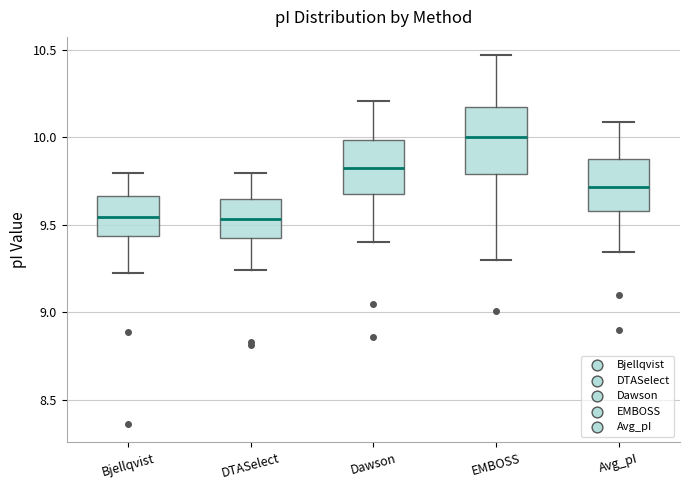

Comparing the boxes themselves (not the whiskers), which one is the tallest?

EMBOSS